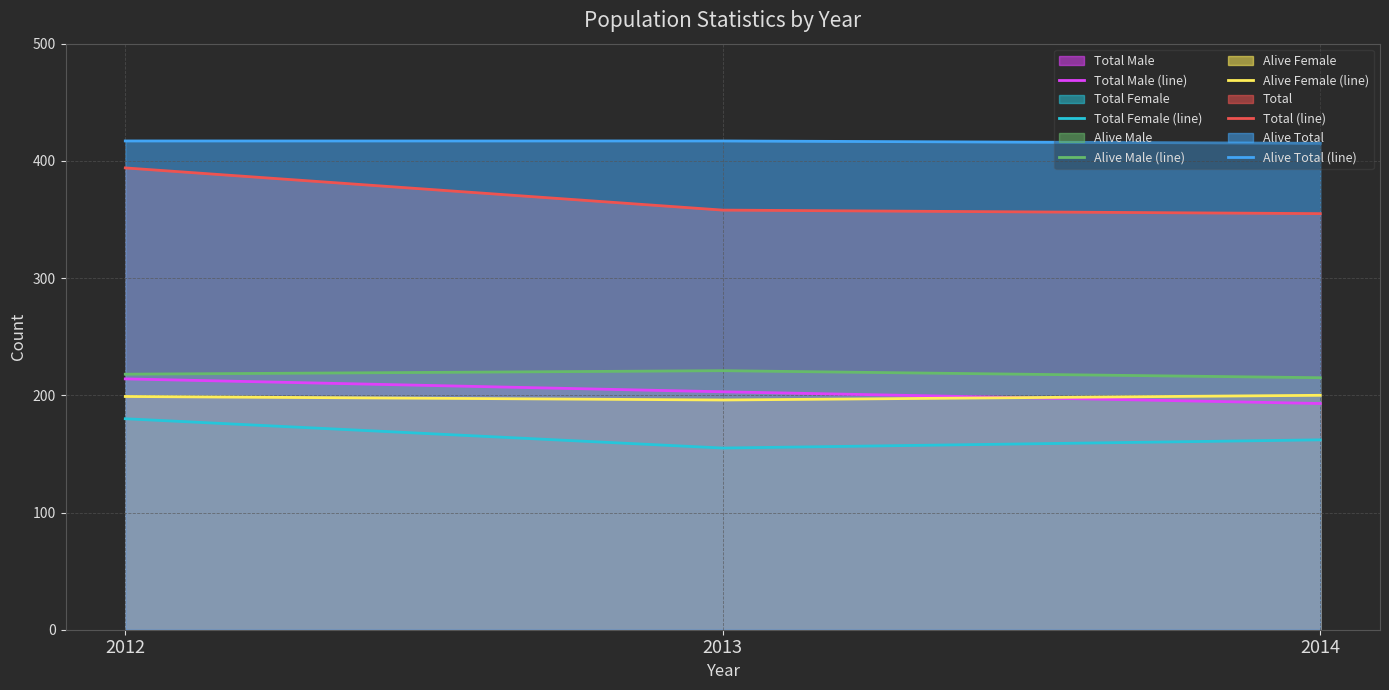

Does the chart display data point markers on the line(s)?

No